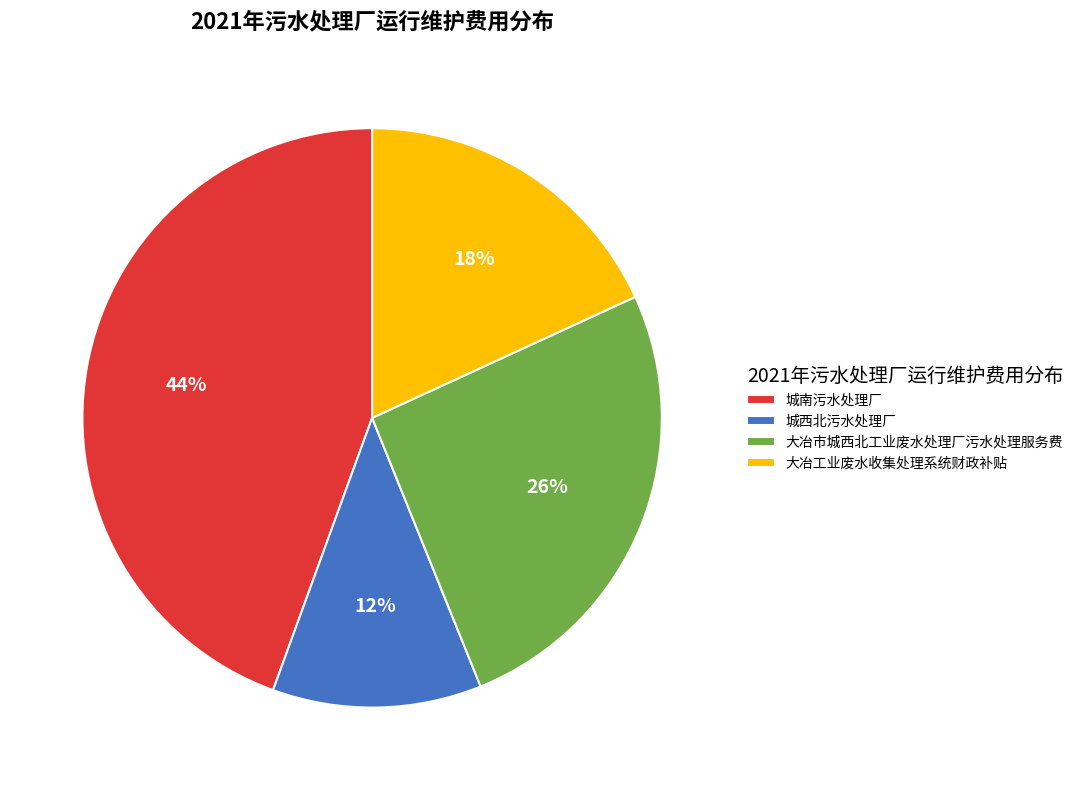

To the nearest percent, what portion does 城西北污水处理厂 represent?

12%